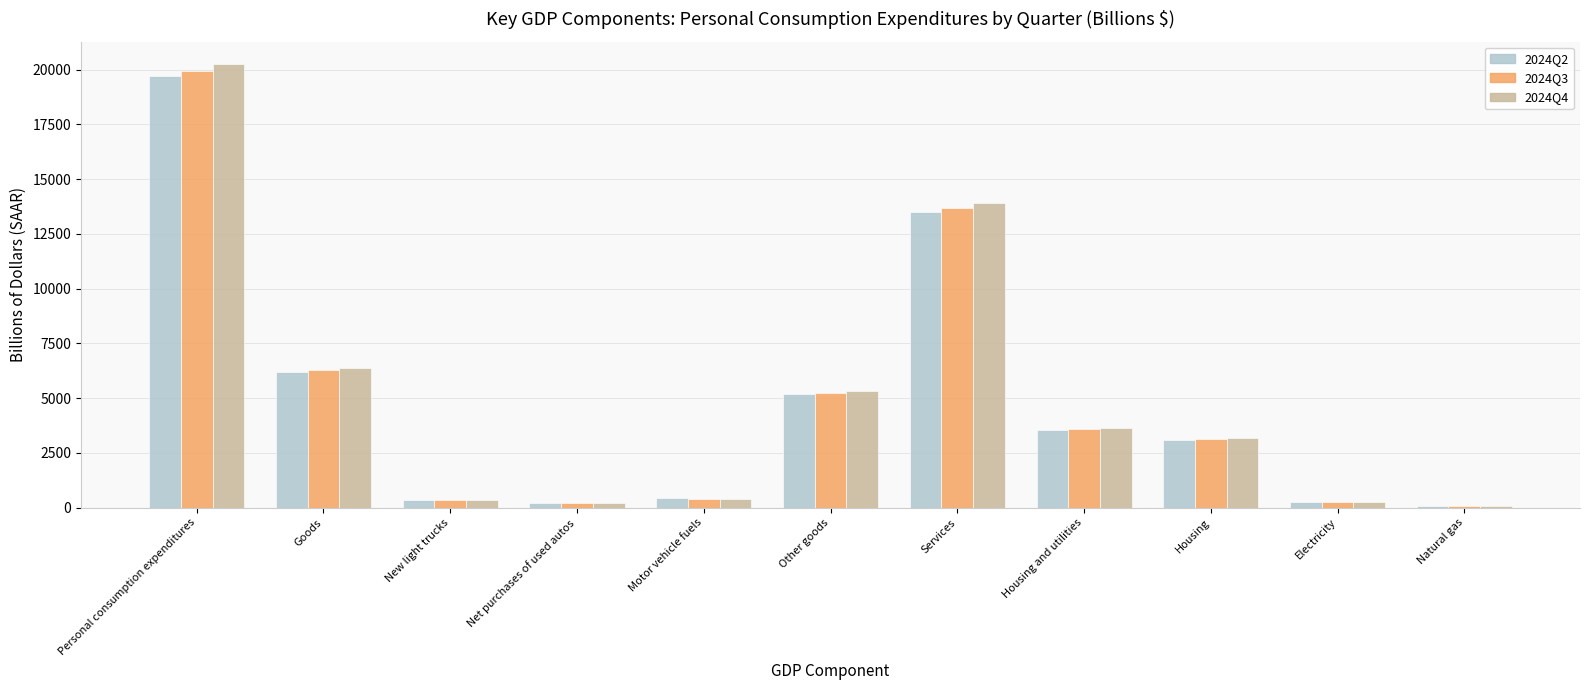

At which category is the sum across all series the highest?

Personal consumption expenditures